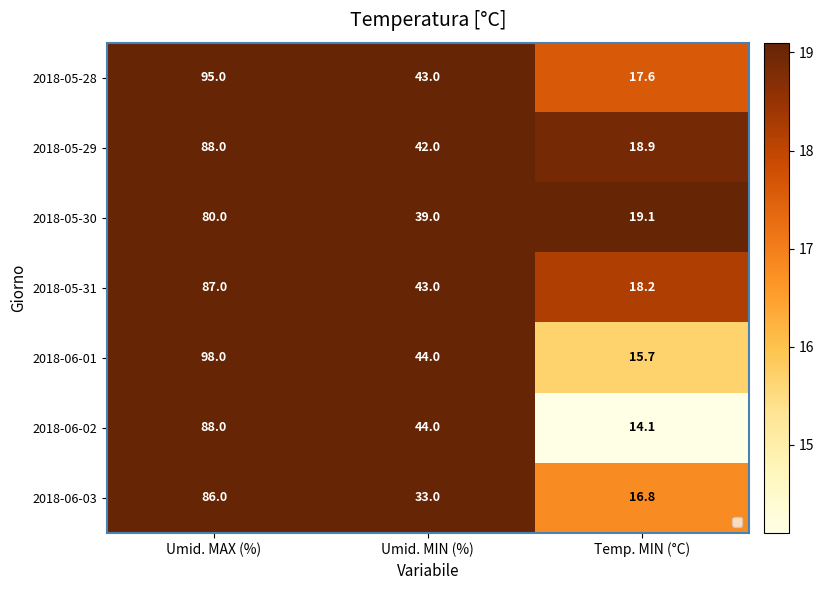

Where is 2018-06-03 nearest to the value 51?

Umid. MIN (%)